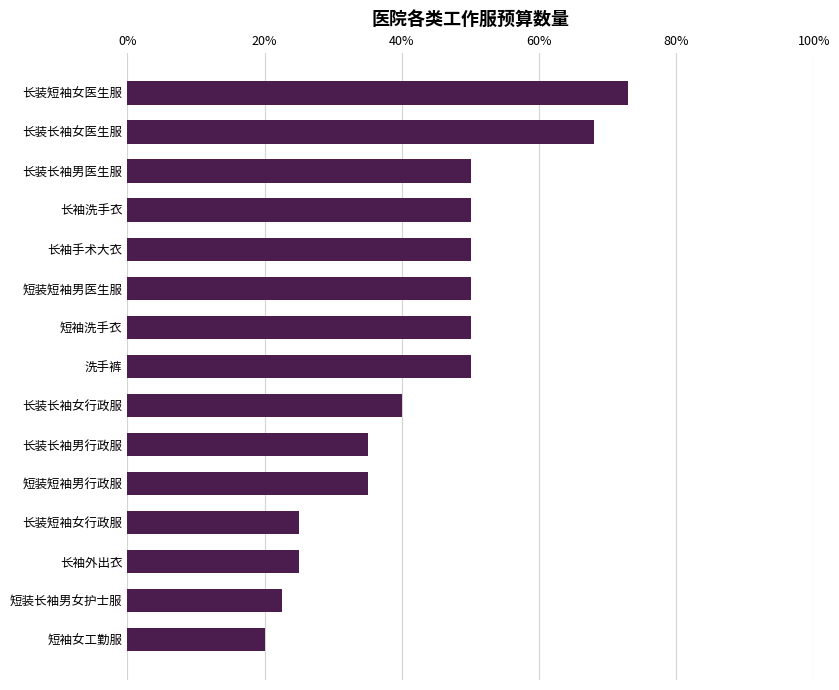

Are the bars horizontal?

Yes